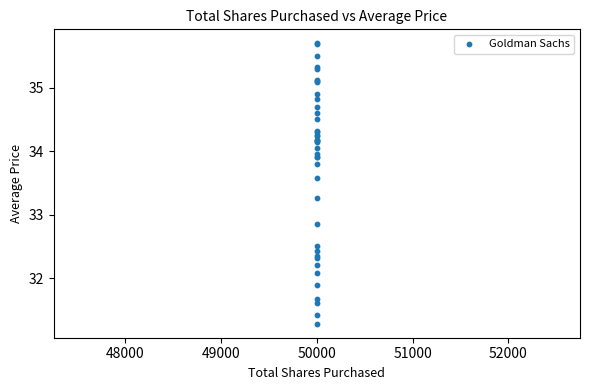

What Y value in the scatter plot is closest to 33?

32.8